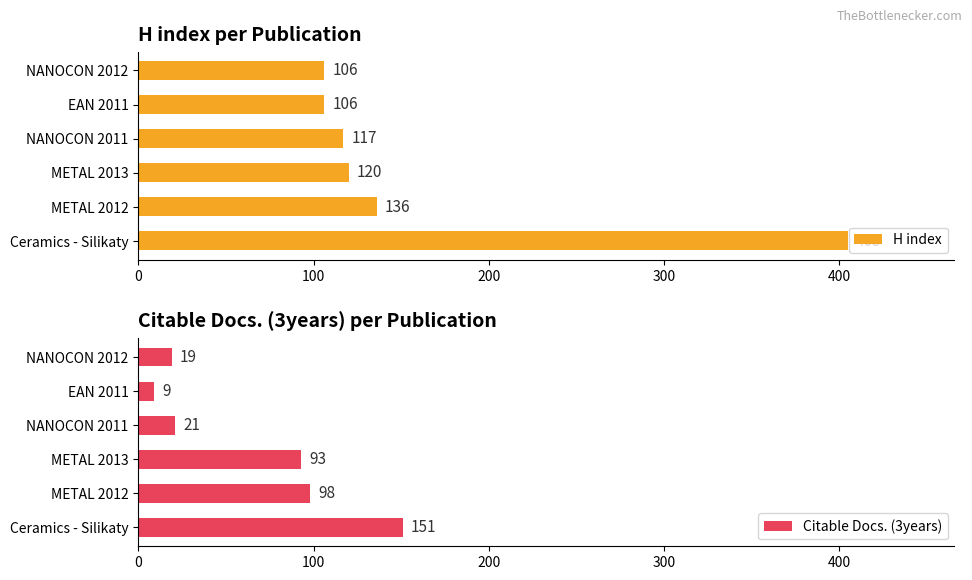

List the series in order of their peak value, lowest first.

Citable Docs. (3years), H index